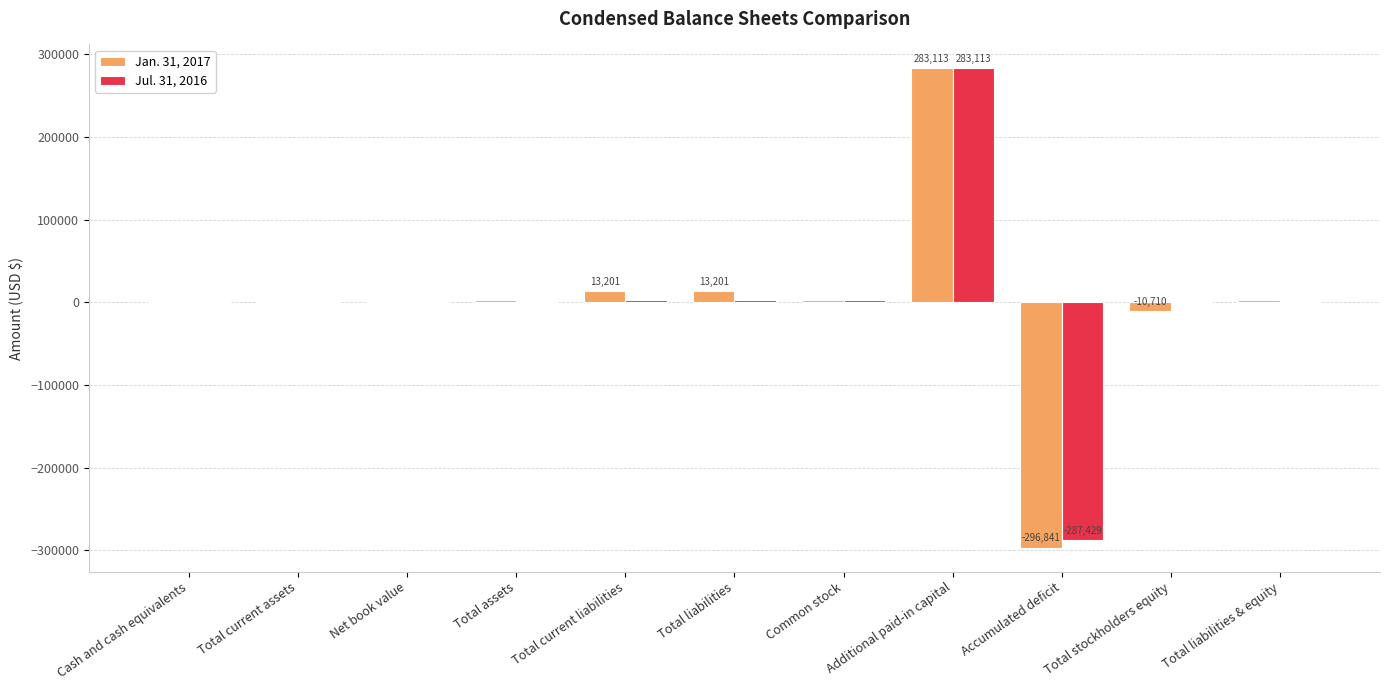

Which series has the largest range (max minus min)?

Jan. 31, 2017